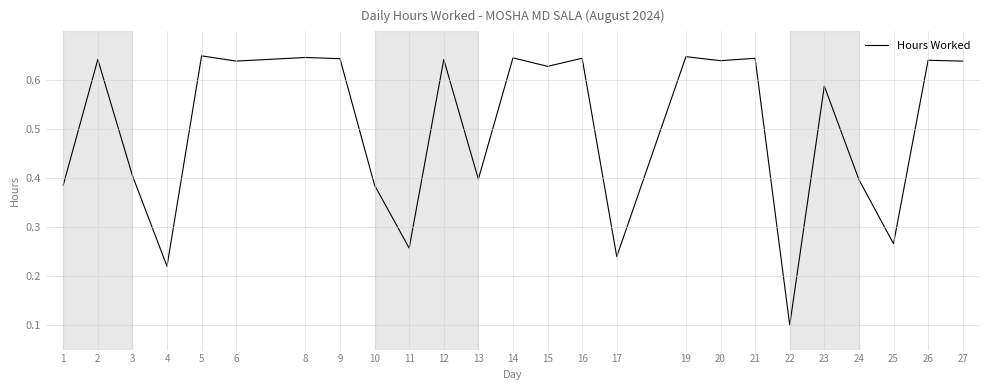

What is the change in value from 16 to 25?

-0.4